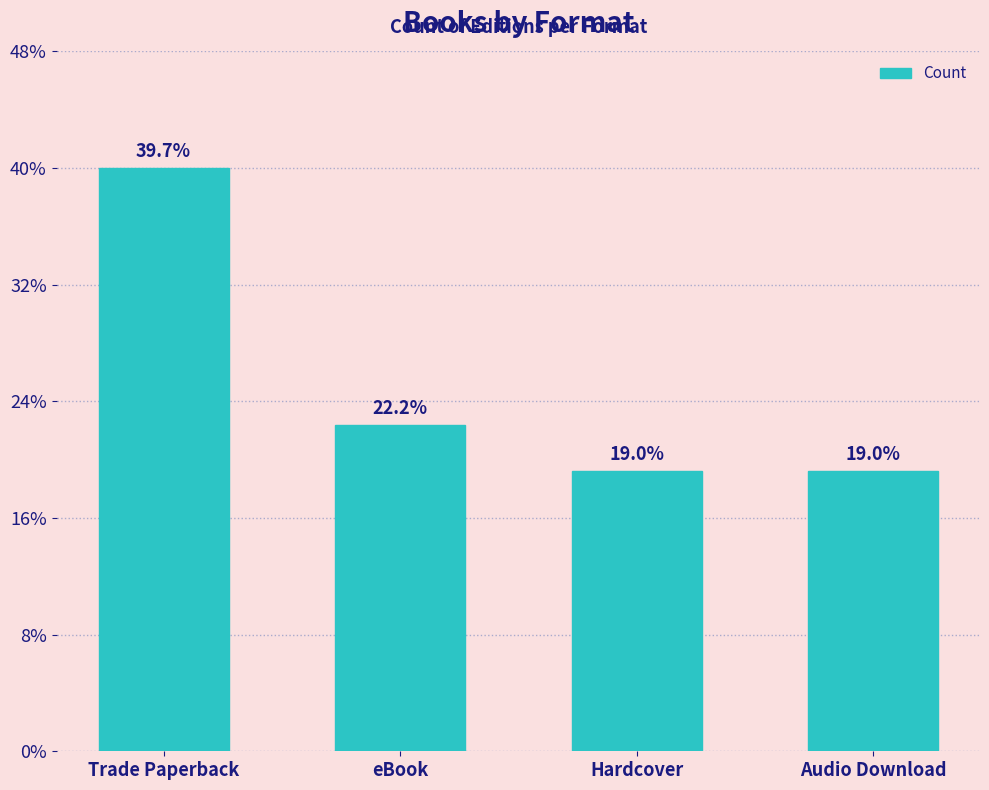

List the labels in order of value, smallest first.

Hardcover, Audio Download, eBook, Trade Paperback